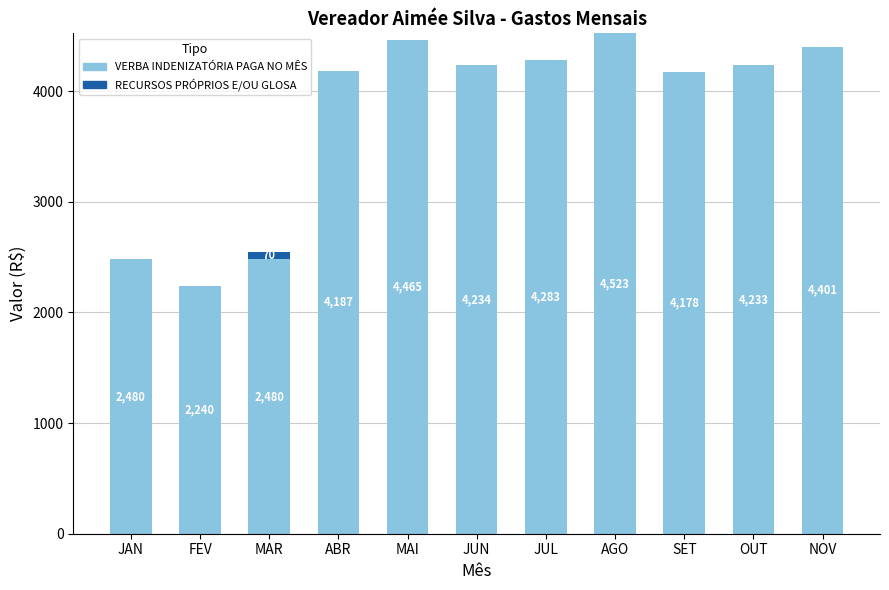

Which category has the highest value in the VERBA INDENIZATÓRIA PAGA NO MÊS series?

AGO